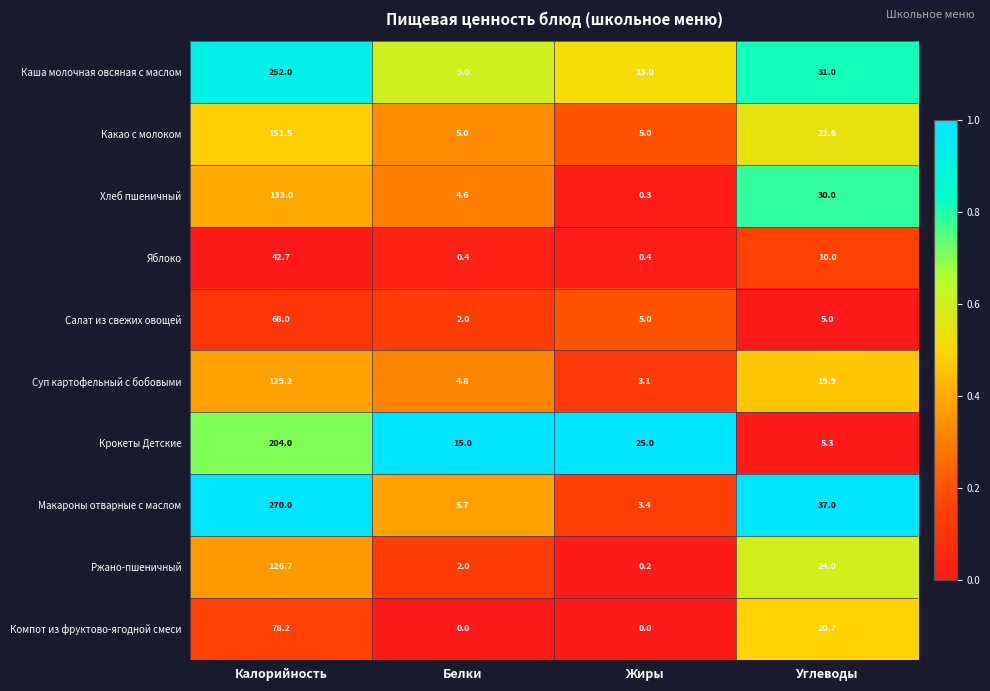

Rank the series by their maximum value, from lowest to highest.

Яблоко, Салат из свежих овощей, Компот из фруктово-ягодной смеси, Ржано-пшеничный, Суп картофельный с бобовыми, Хлеб пшеничный, Какао с молоком, Крокеты Детские, Каша молочная овсяная с маслом, Макароны отварные с маслом